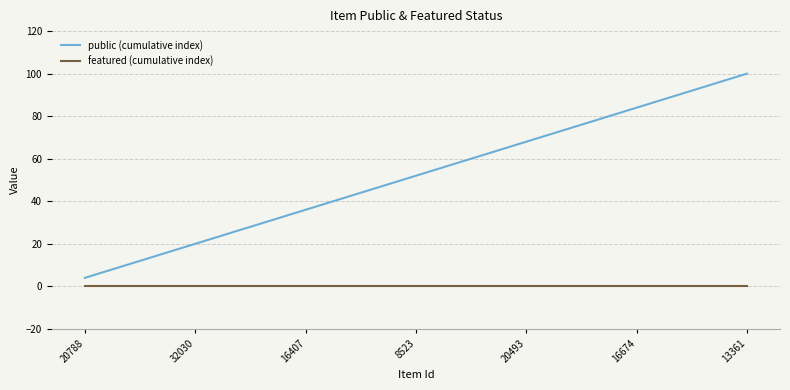

True or false: featured (cumulative index) and public (cumulative index) intersect in this chart.

False